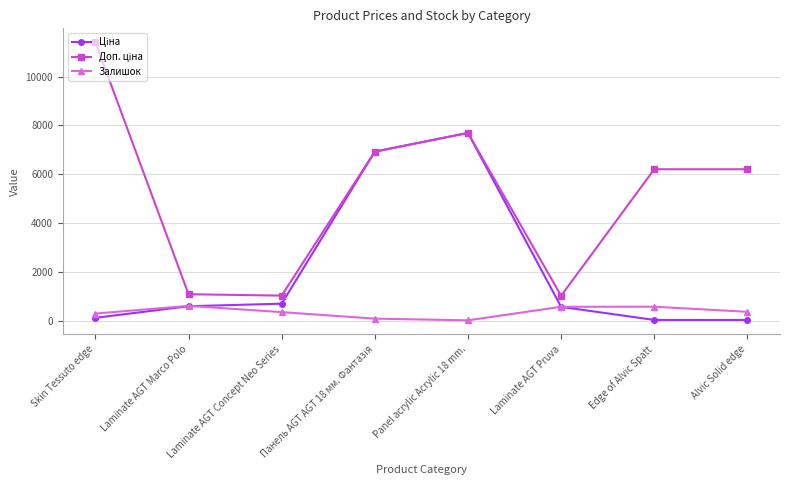

Read the Залишок value at Laminate AGT Pruva.

567.0